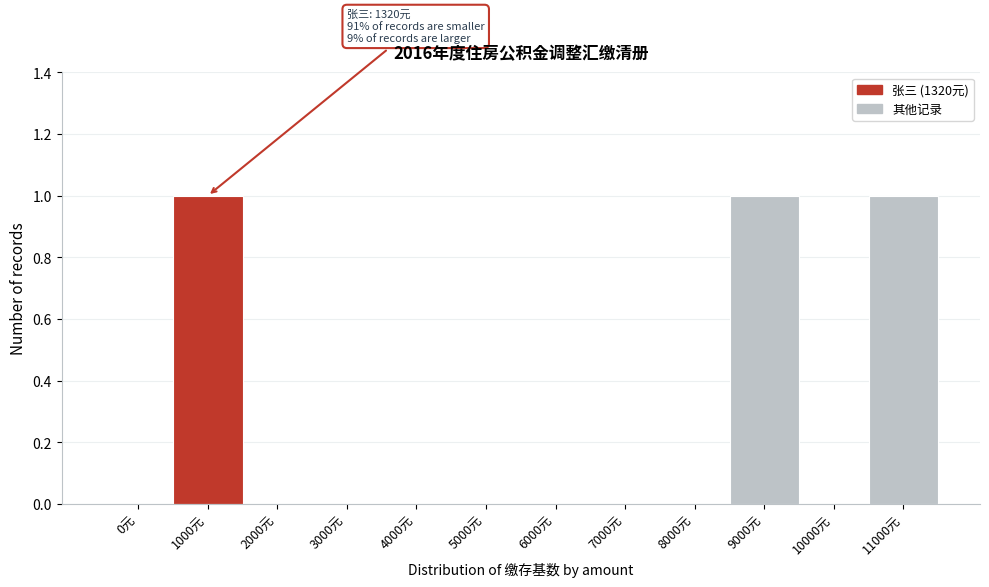

Reading left to right, extract all data points from this chart.

0元=0	1000元=1	2000元=0	3000元=0	4000元=0	5000元=0	6000元=0	7000元=0	8000元=0	9000元=1	10000元=0	11000元=1